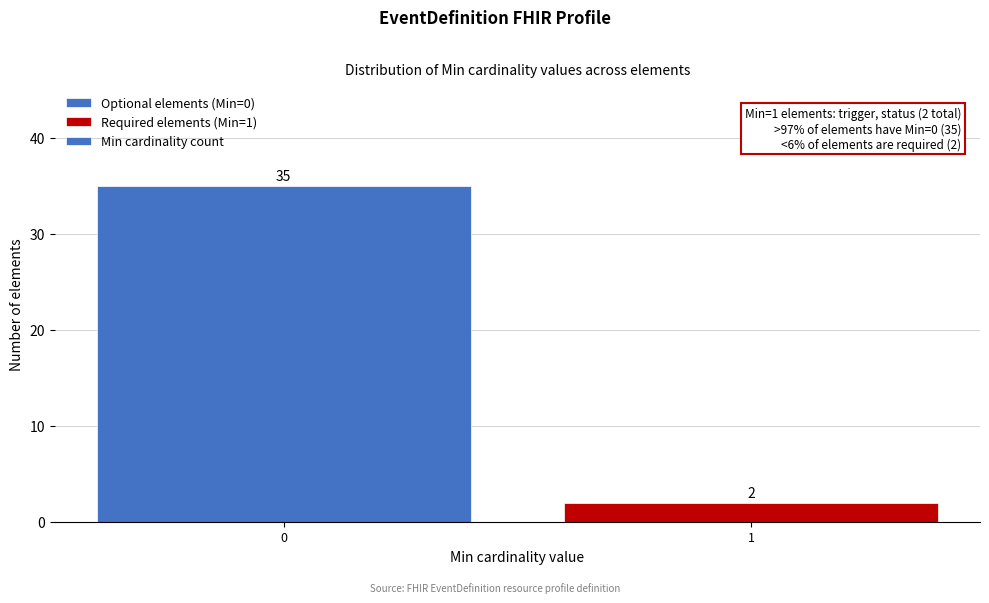

Reading left to right, extract all data points from this chart.

35	2